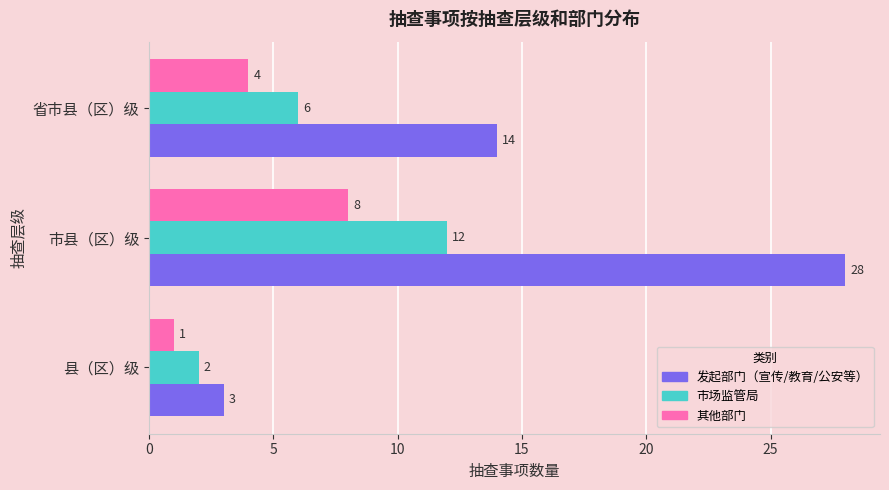

Is it true that 市场监管局 equals 6 at 省市县（区）级?

True